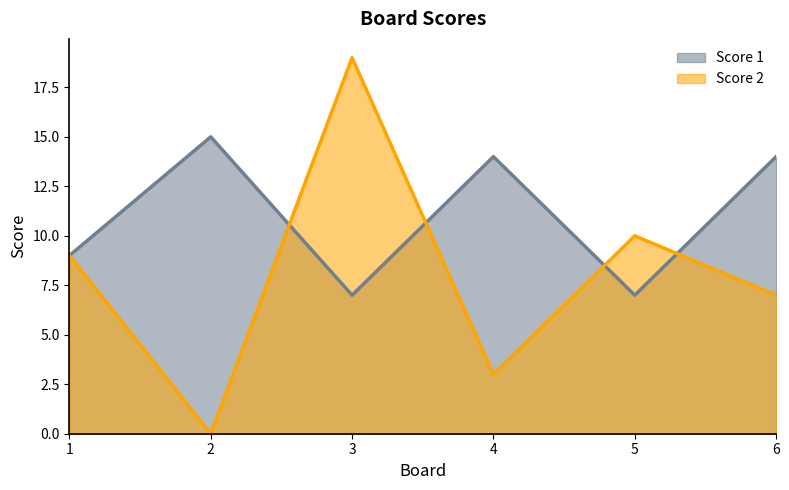

What is the difference between the second highest and minimum values in the Score 2 series?

10